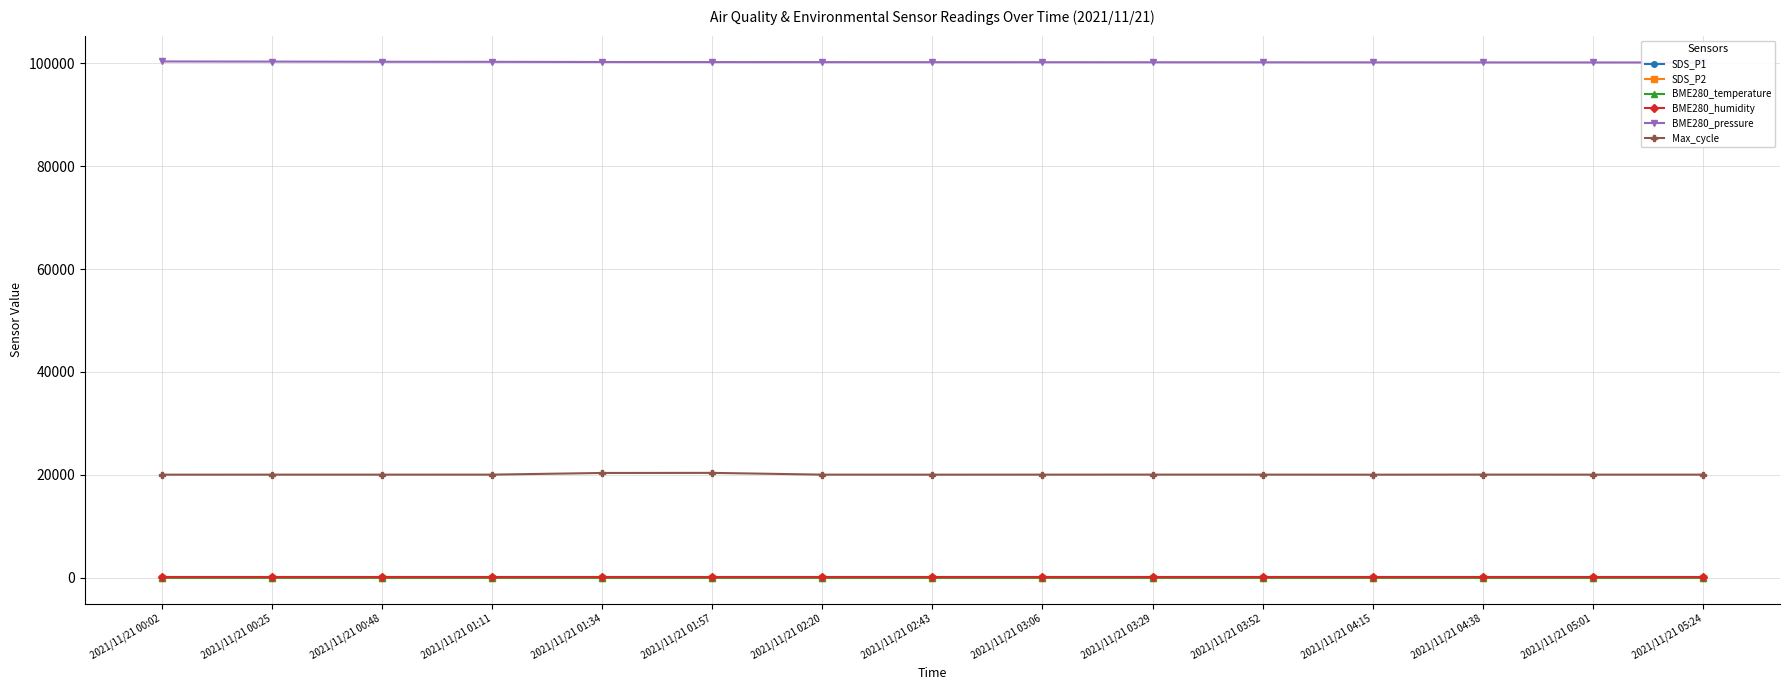

True or false: Max_cycle and SDS_P1 cross at least once.

False